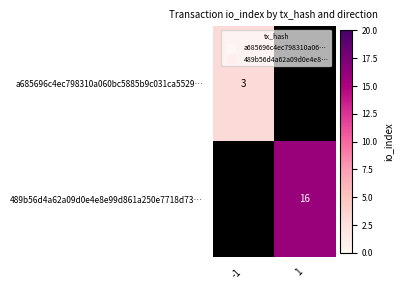

The value of a685696c4ec798310a060bc5885b9c031ca5529… at -1 is 3.0. True or false?

True